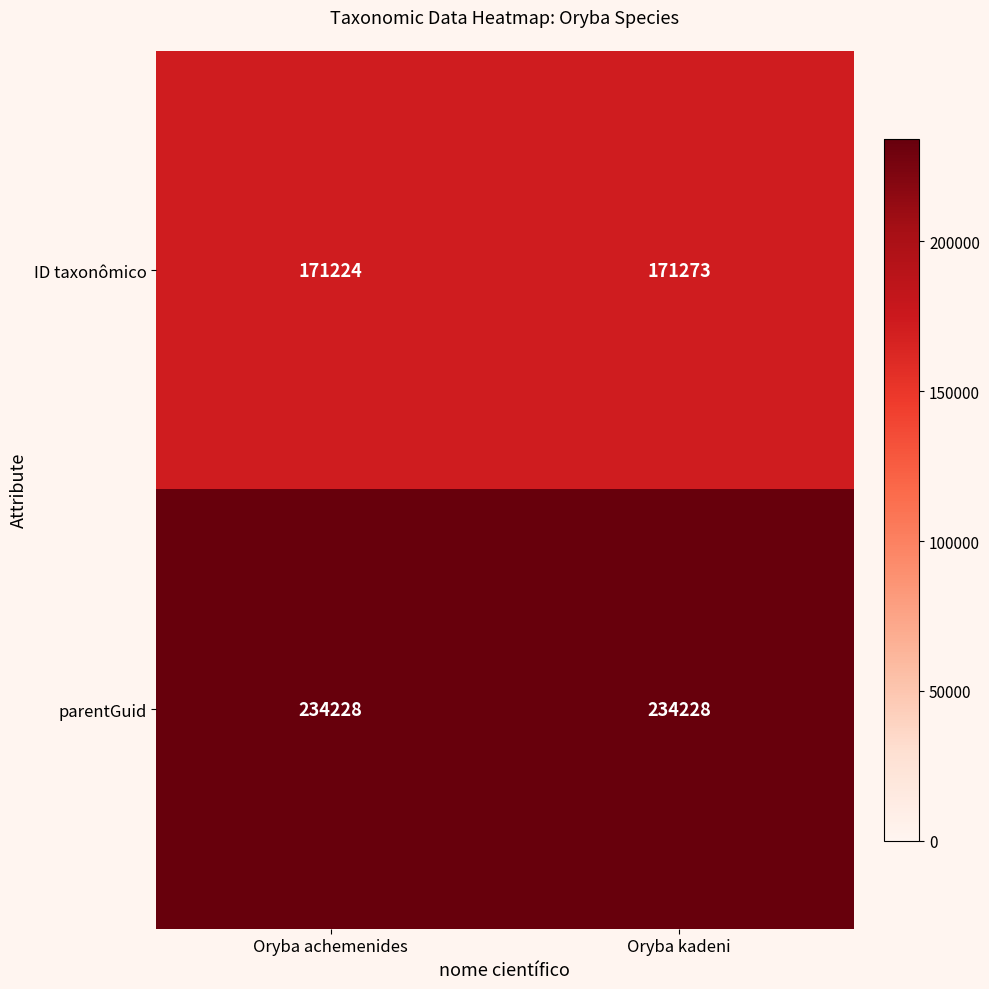

What is the greatest value displayed?

234228